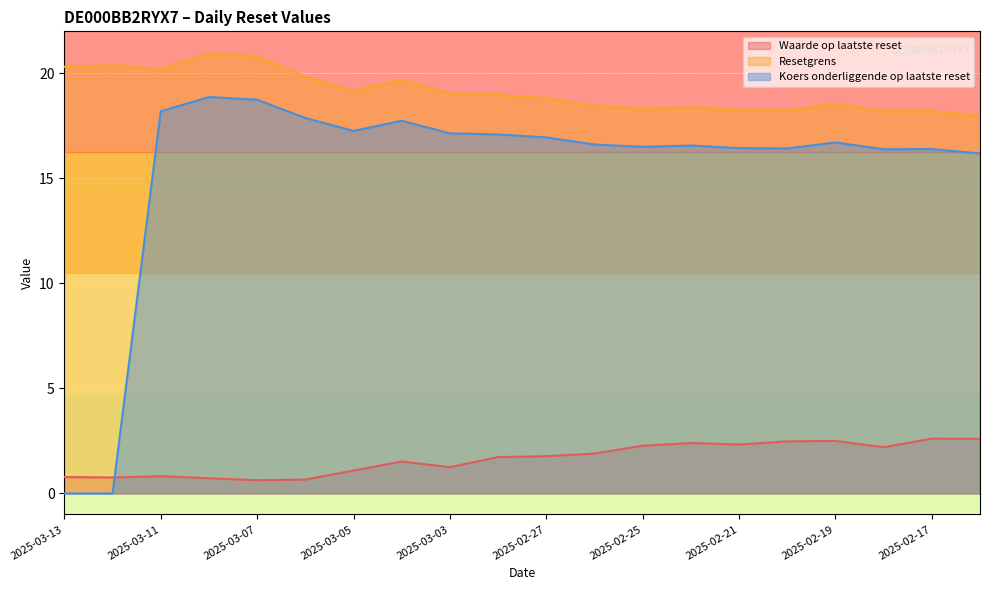

Rank the series by their average value, from lowest to highest.

Waarde op laatste reset, Koers onderliggende op laatste reset, Resetgrens